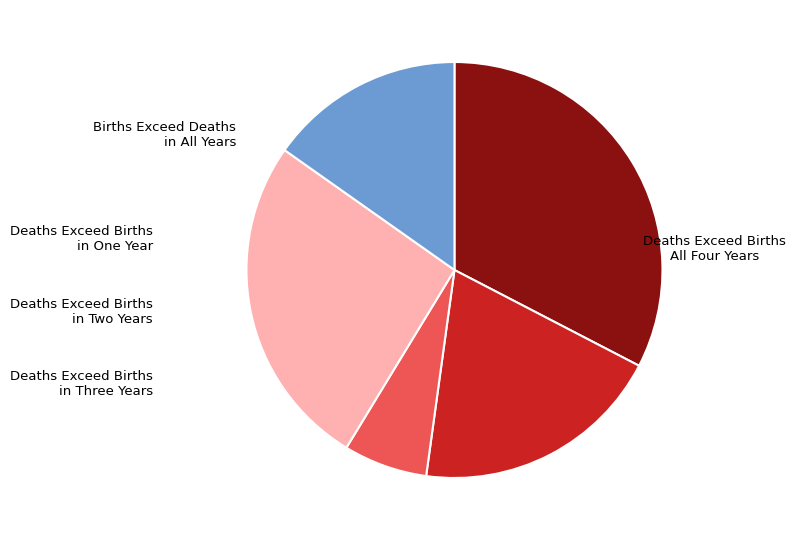

Is there any slice that represents more than half of the pie?

No